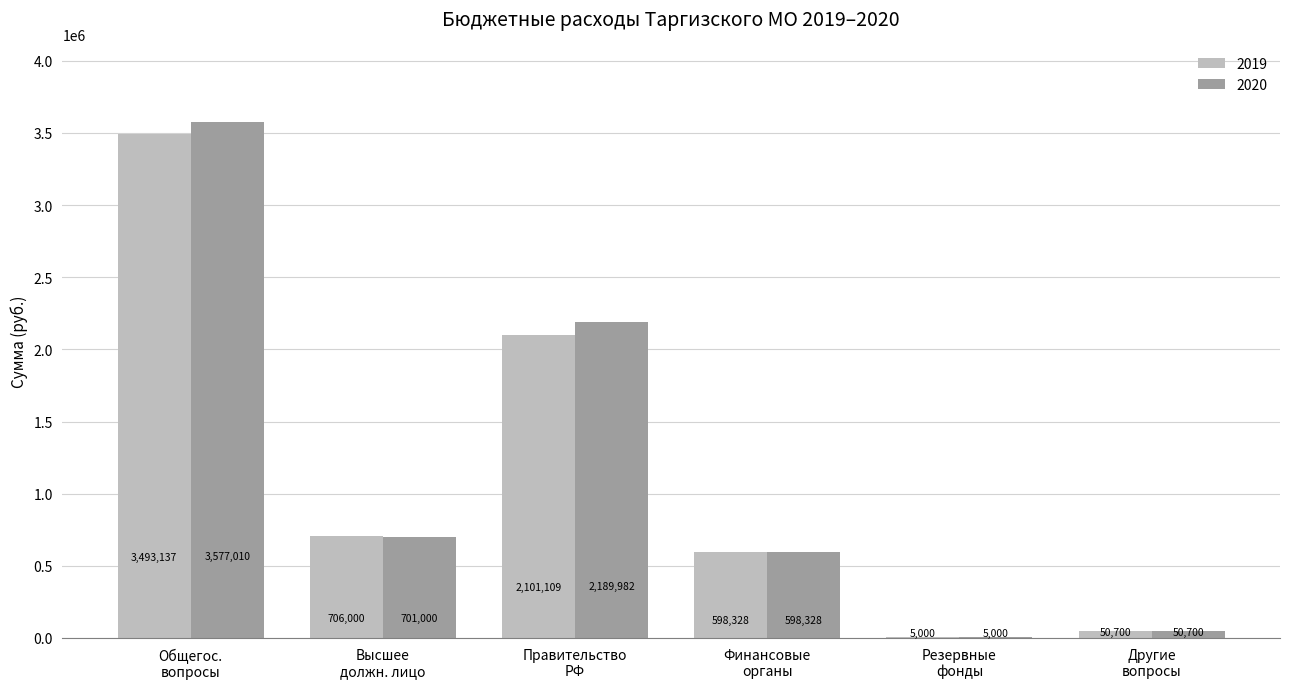

Which series has the largest total across all categories?

2020